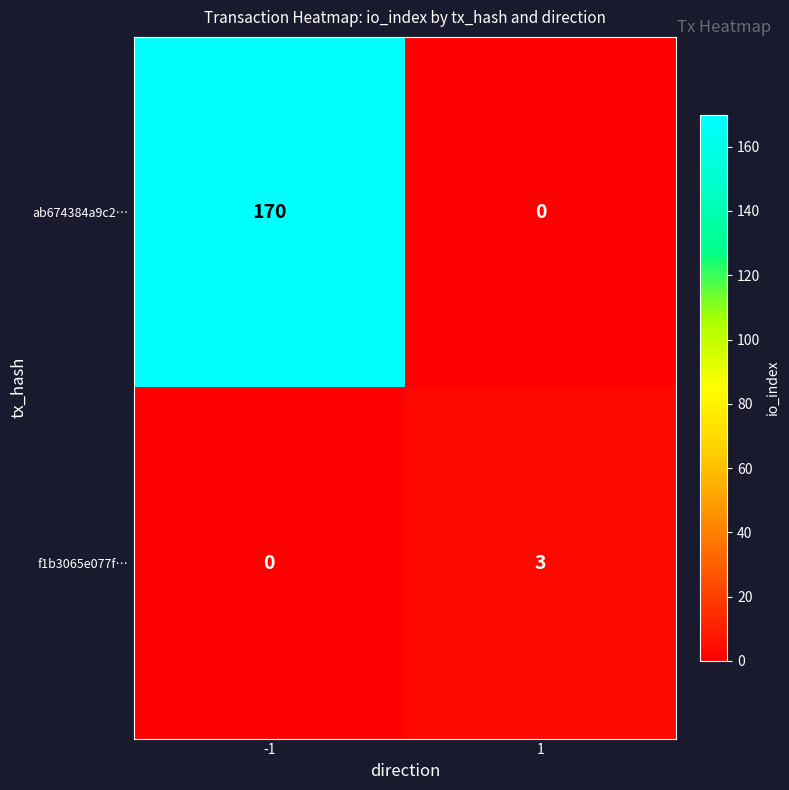

Reading right to left, extract all data points from this chart.

ab674384a9c2…: 1=0	-1=170
f1b3065e077f…: 1=3	-1=0